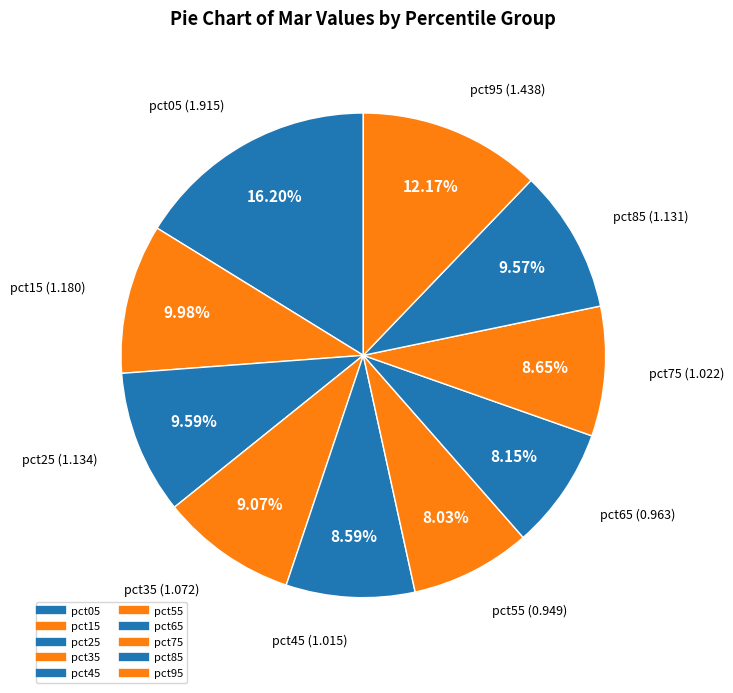

How many slices are in this pie chart?

10